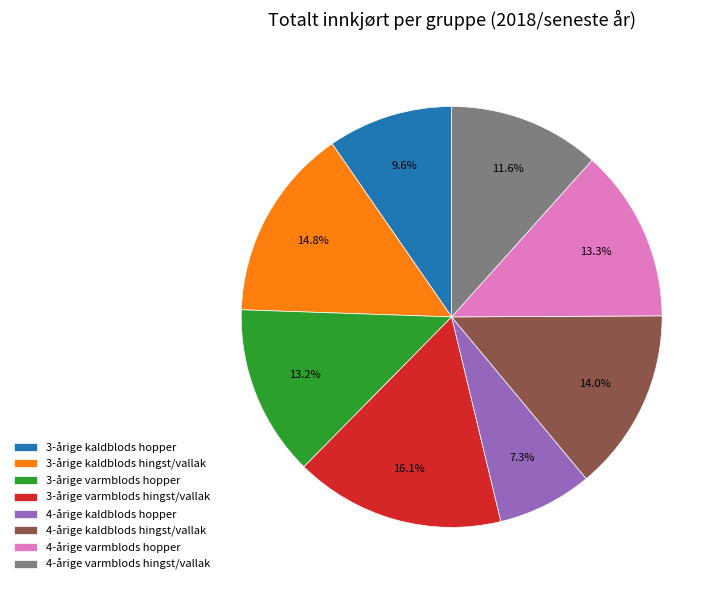

Between 3-årige varmblods hingst/vallak and 3-årige varmblods hopper, which is larger?

3-årige varmblods hingst/vallak